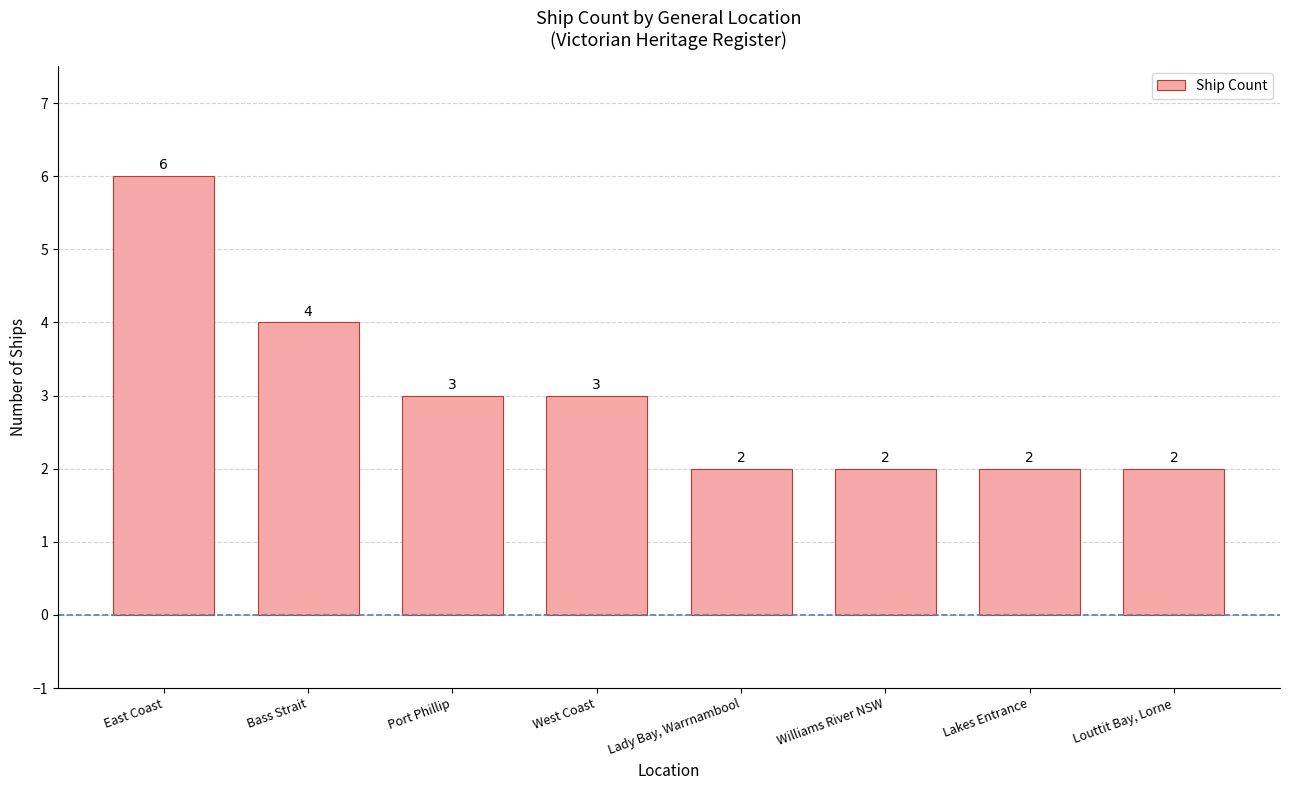

Are the bars horizontal?

No